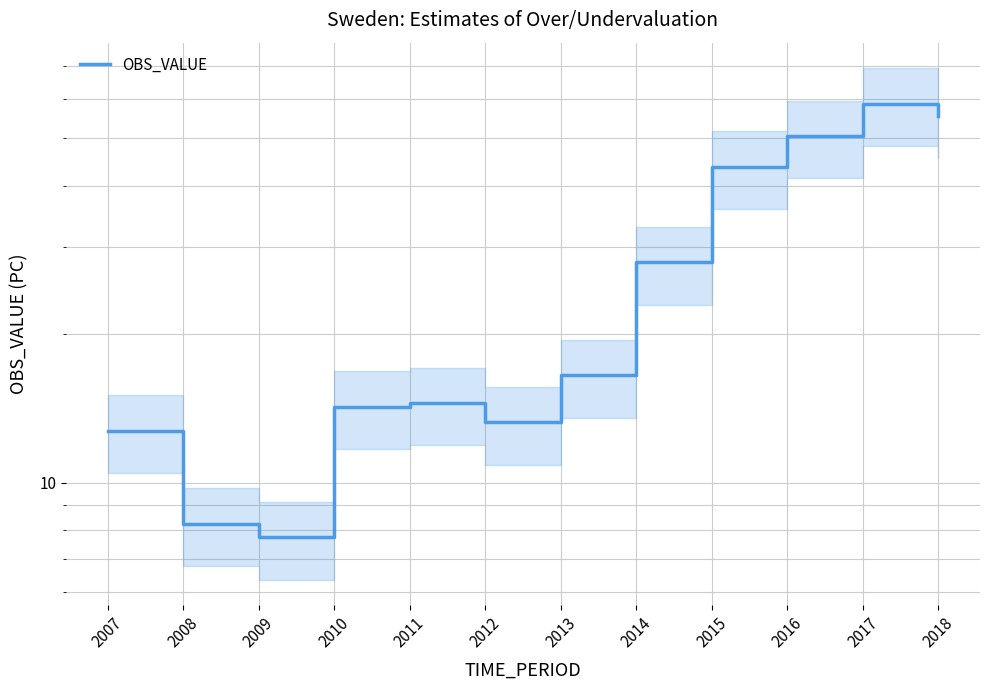

What is the average value?

27.0